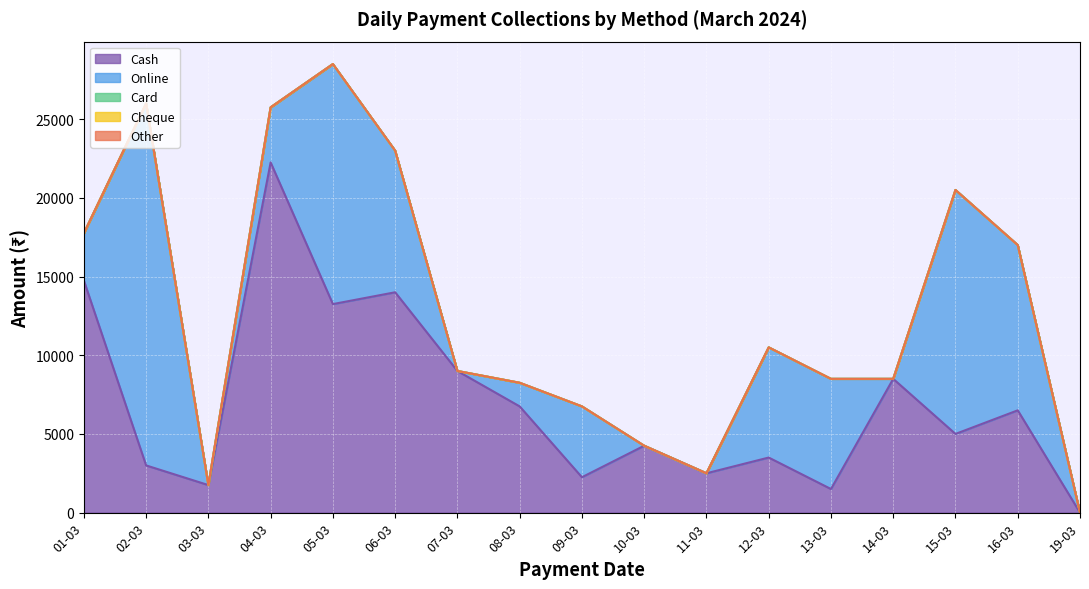

What is the label of the 11th point from the left?

11-03-2024